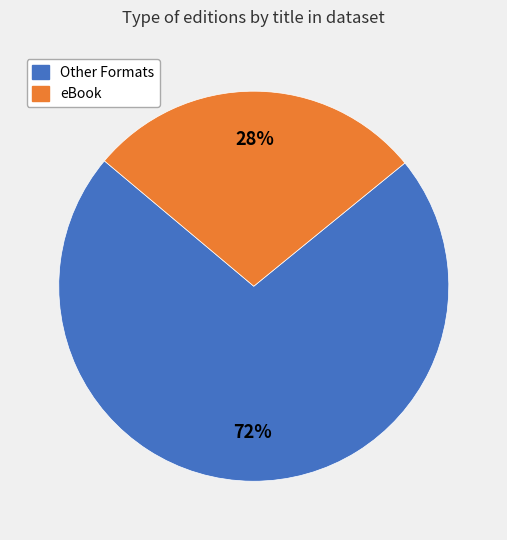

Does any single category account for the majority?

Yes